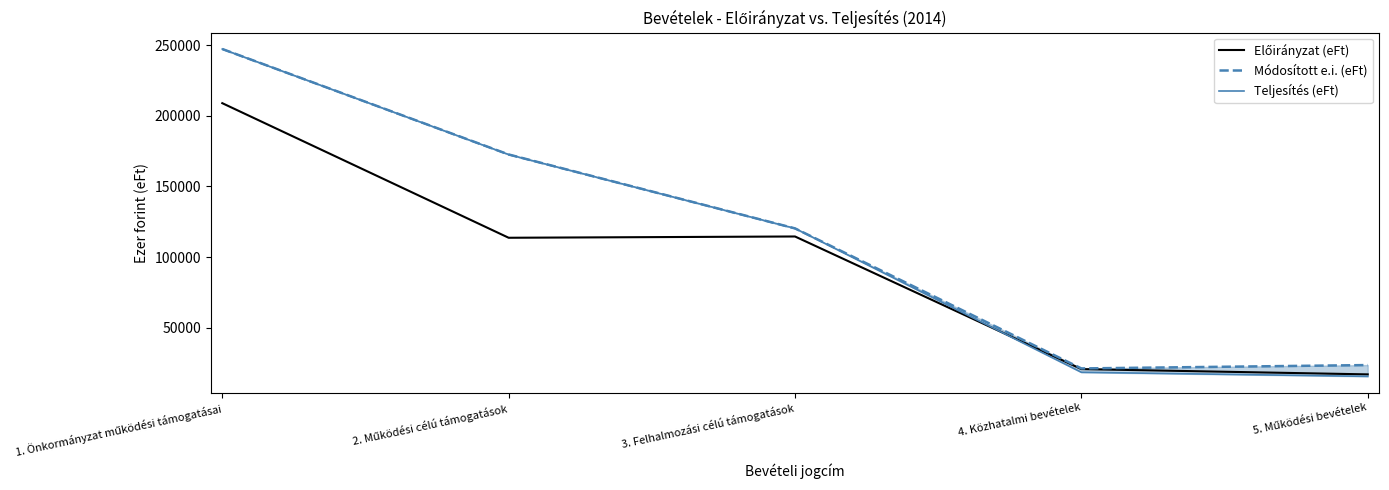

Reading right to left, what are all the values shown in this chart?

Előirányzat (eFt): 5. Működési bevételek=17009	4. Közhatalmi bevételek=20750	3. Felhalmozási célú támogatások=114564	2. Működési célú támogatások=113660	1. Önkormányzat működési támogatásai=208869
Módosított e.i. (eFt): 5. Működési bevételek=23606	4. Közhatalmi bevételek=21220	3. Felhalmozási célú támogatások=120286	2. Működési célú támogatások=172579	1. Önkormányzat működési támogatásai=247181
Teljesítés (eFt): 5. Működési bevételek=15603	4. Közhatalmi bevételek=18500	3. Felhalmozási célú támogatások=120286	2. Működési célú támogatások=172551	1. Önkormányzat működési támogatásai=247181